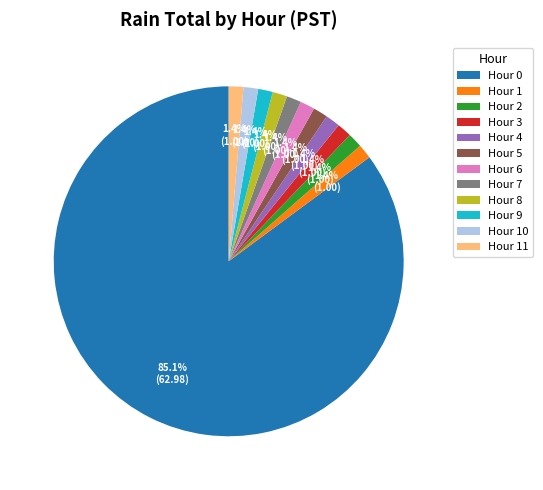

Does Hour 0 account for over 50% of the chart?

Yes